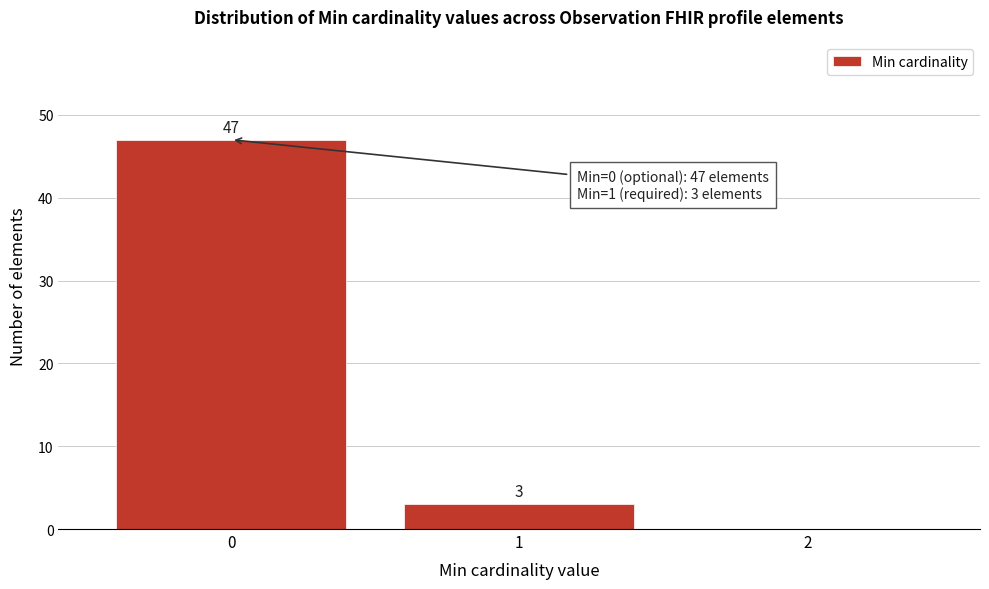

Which range on the x-axis has the tallest bar?

-0.5 to 0.5